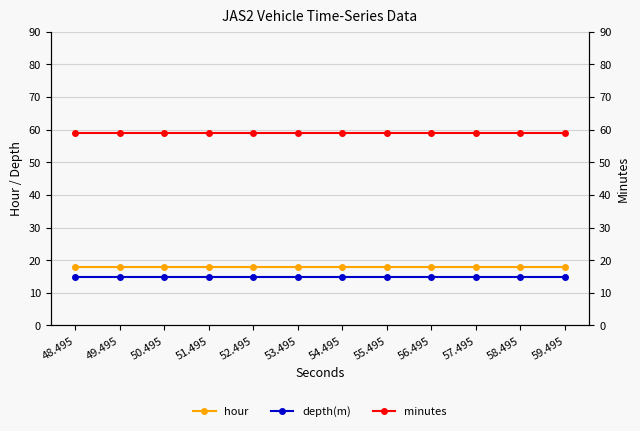

What is the highest value of the hour series?

18